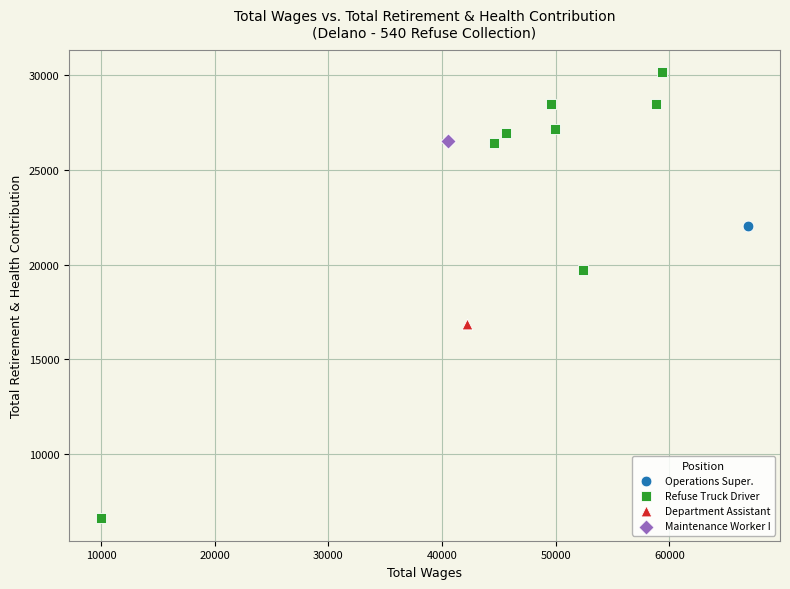

What are all the series names shown in the legend?

Operations Super., Refuse Truck Driver, Department Assistant, Maintenance Worker I